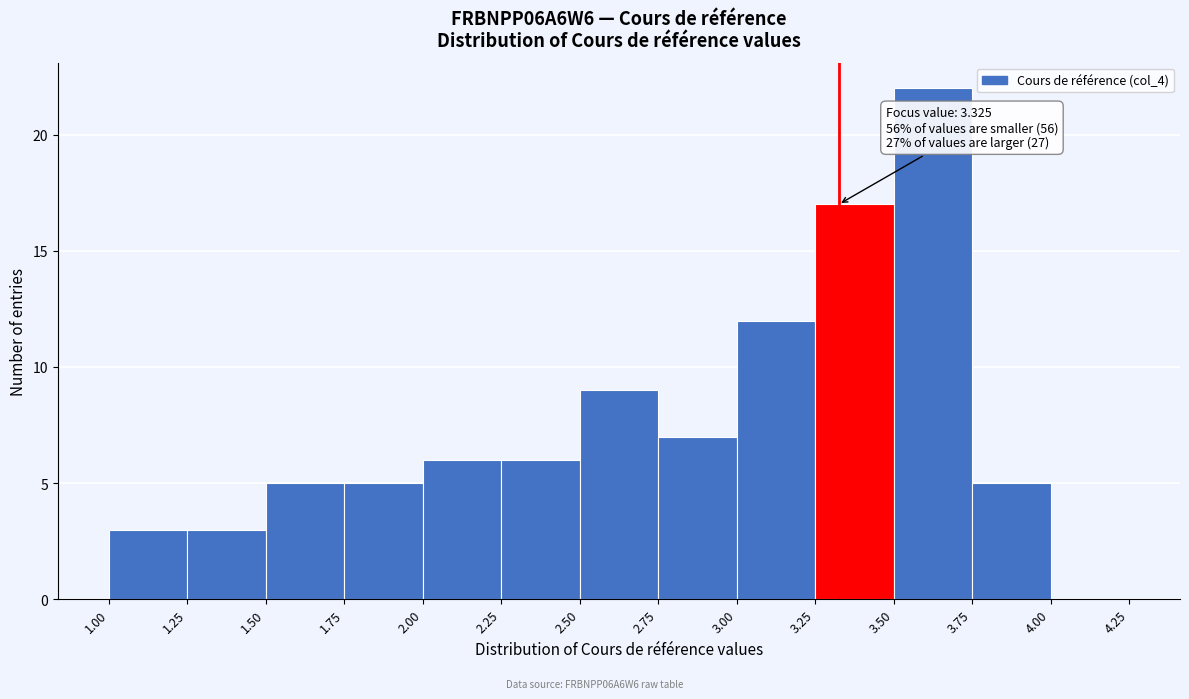

Which range on the x-axis has the tallest bar?

3.50 to 3.75